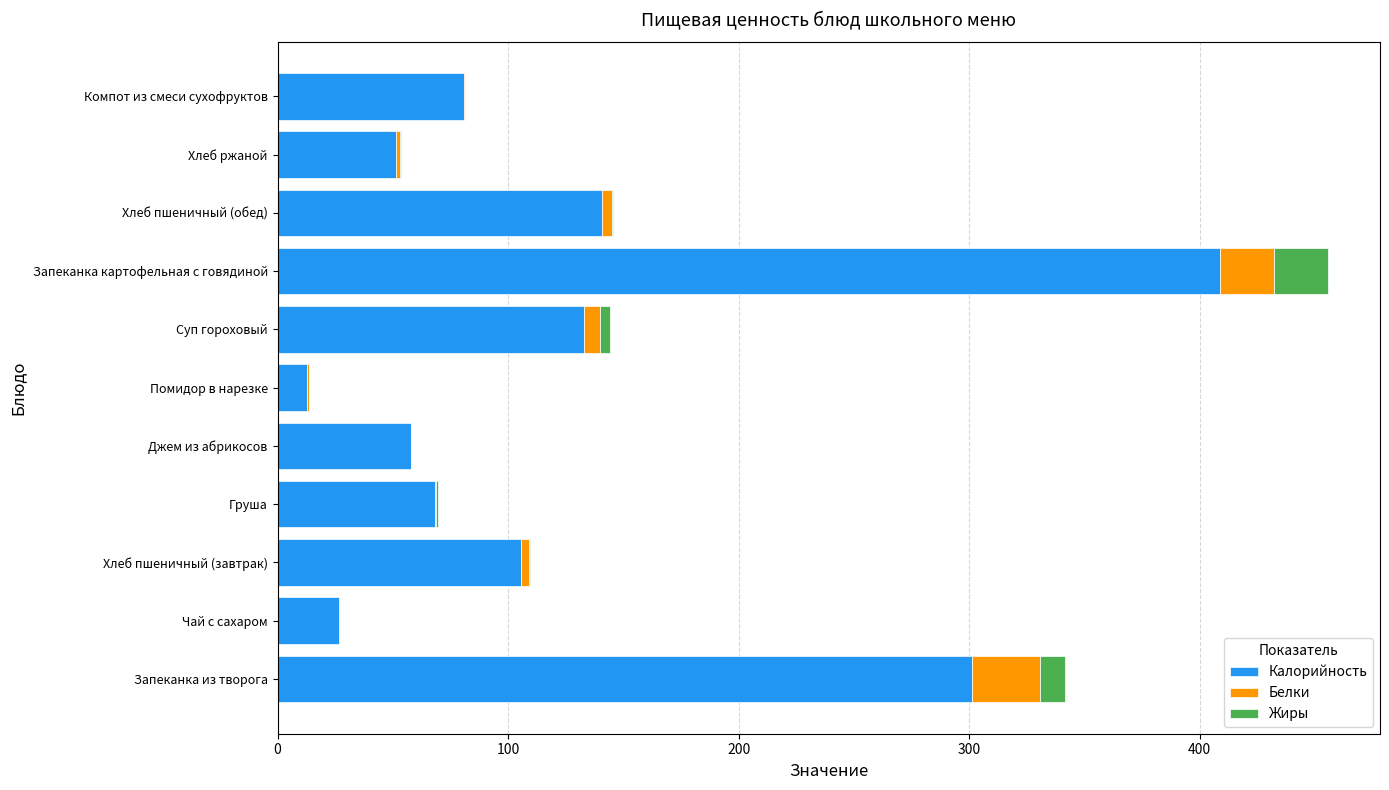

At which label does Калорийность reach its peak?

Запеканка картофельная с говядиной